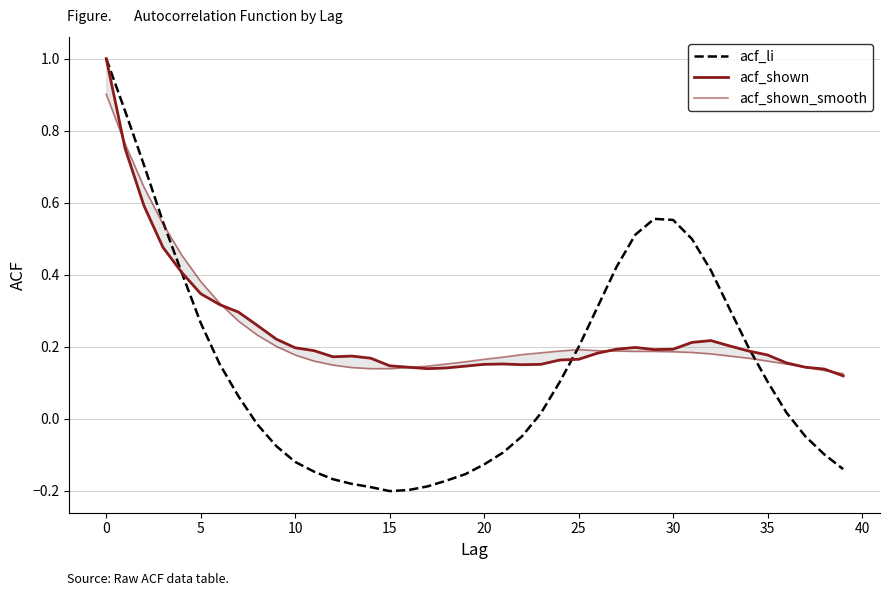

How many data points in acf_li are above 0?

22